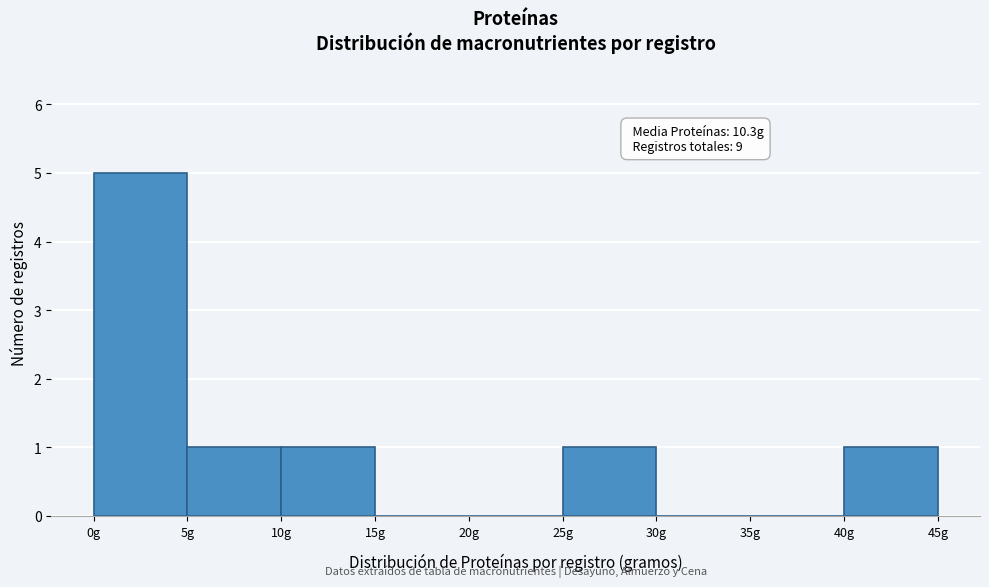

Which range on the x-axis has the tallest bar?

0 to 5